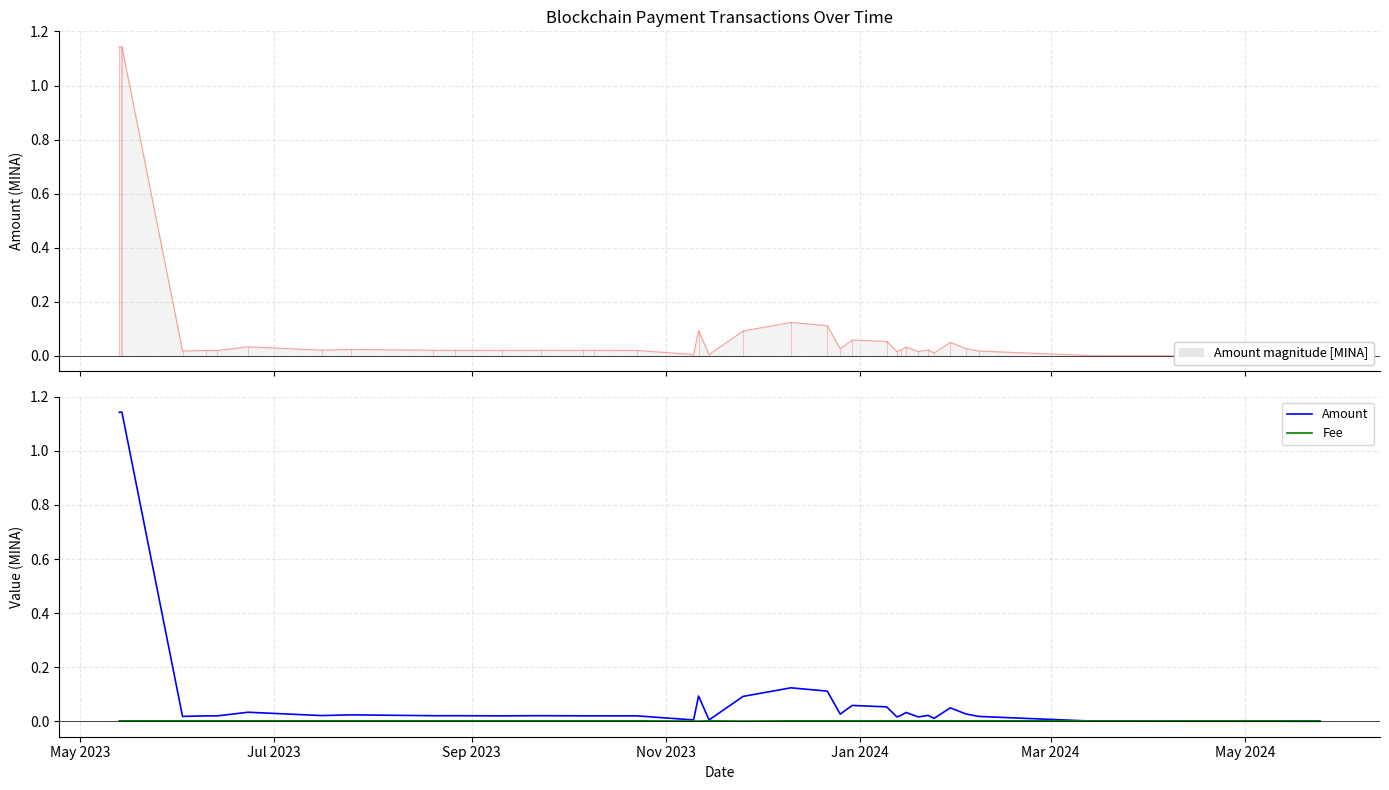

How many data points does each series have?

39